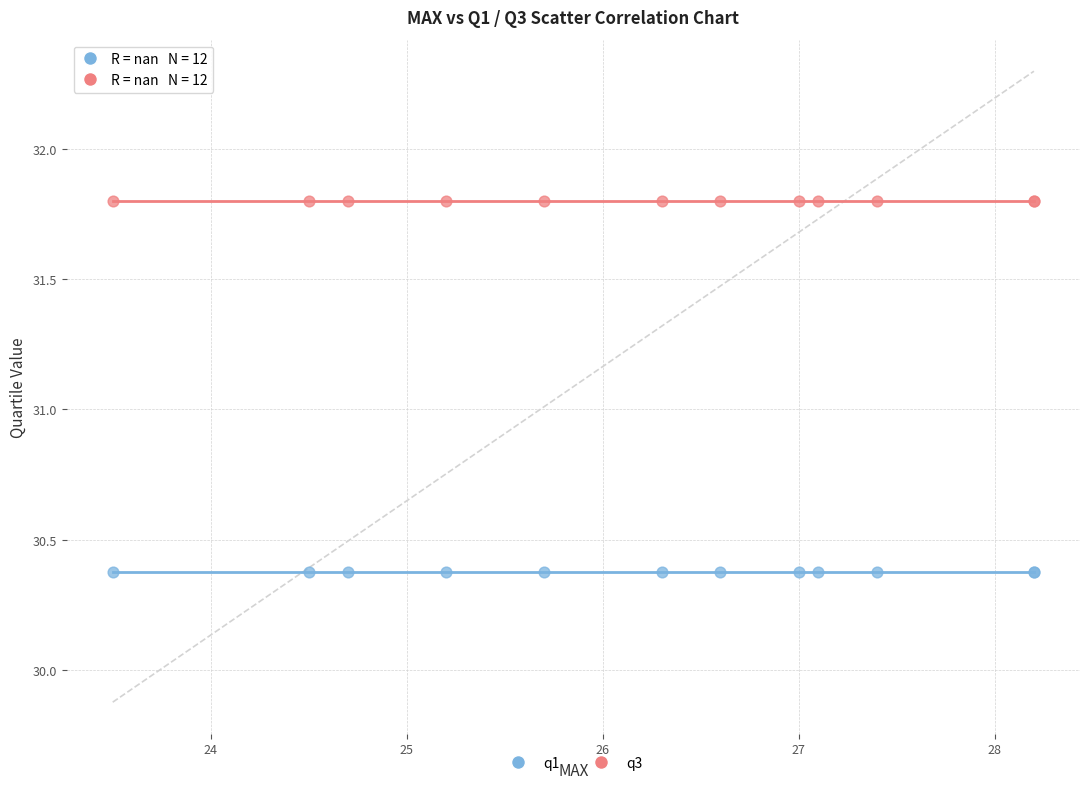

Which series reaches the maximum Y coordinate?

q3